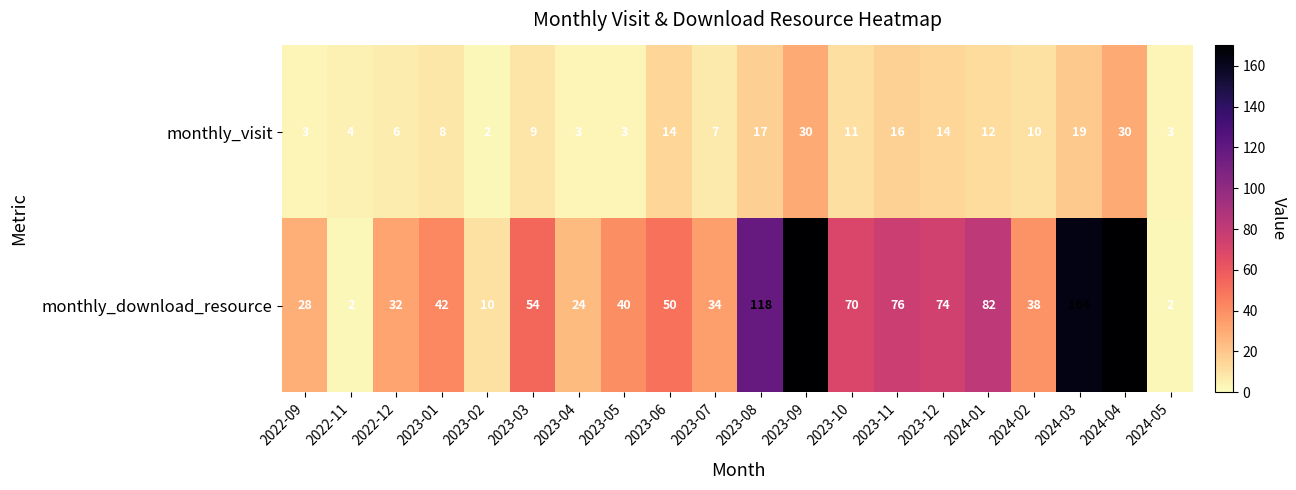

Which series has the widest spread of values?

monthly_download_resource